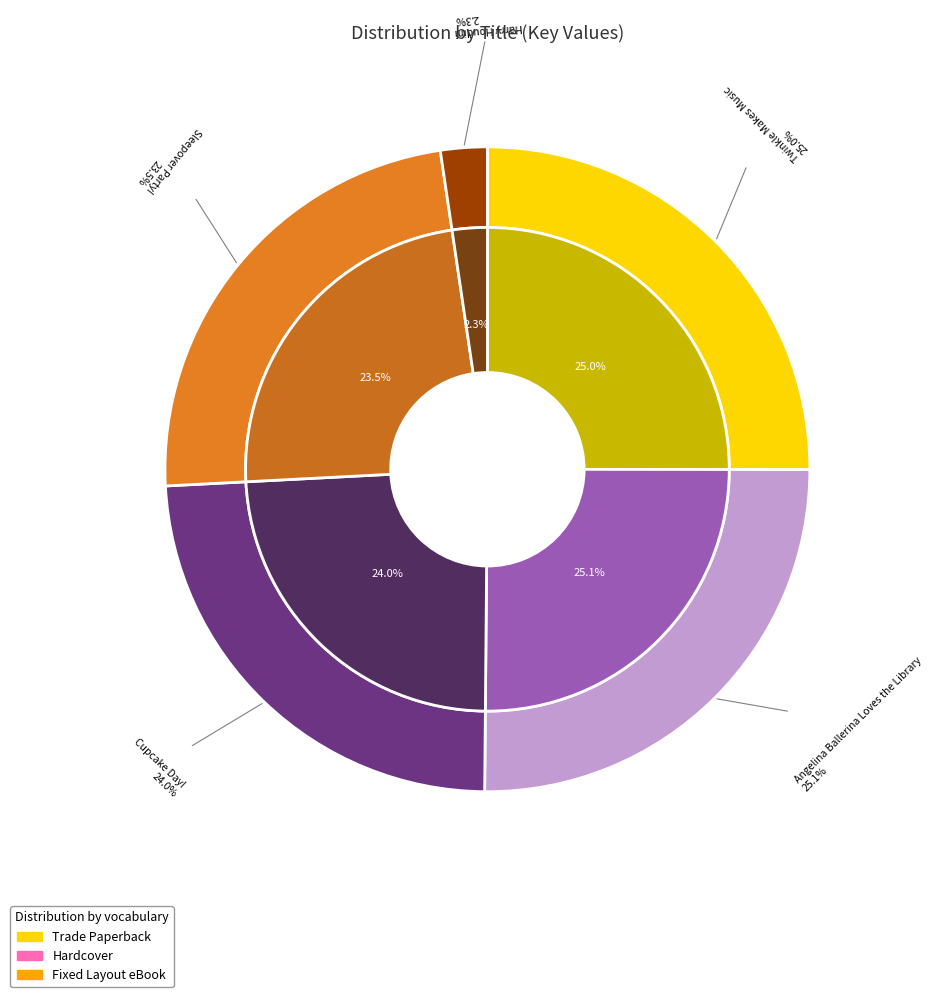

Which category has the biggest portion of the pie?

Angelina Ballerina Loves the Library